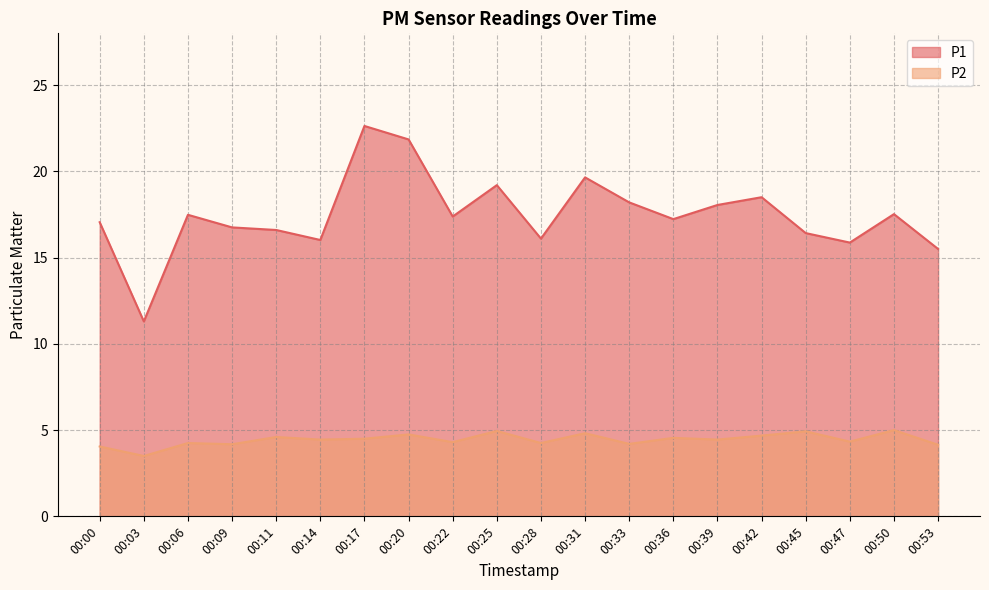

True or false: P2 and P1 cross at least once.

False